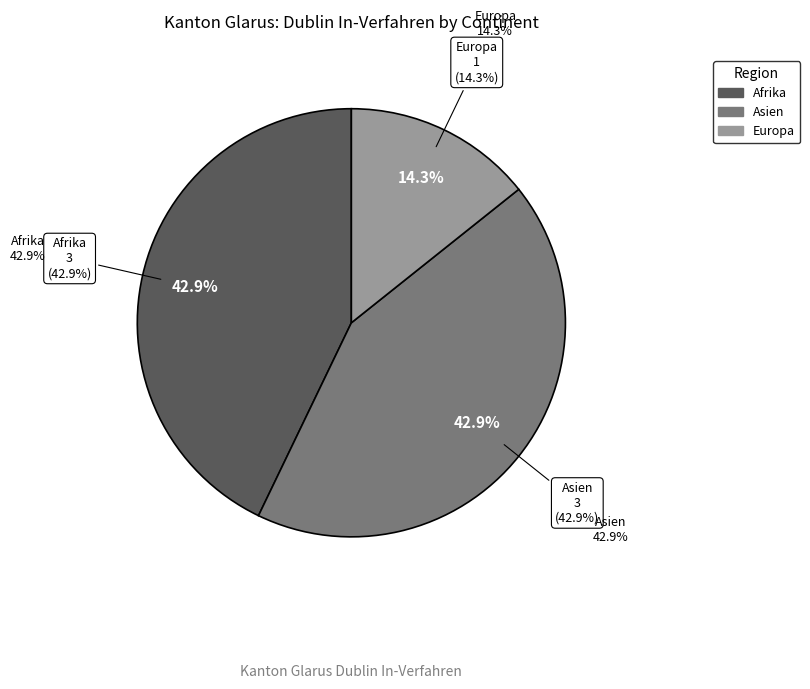

To the nearest percent, what percentage of the pie is Asien?

43%